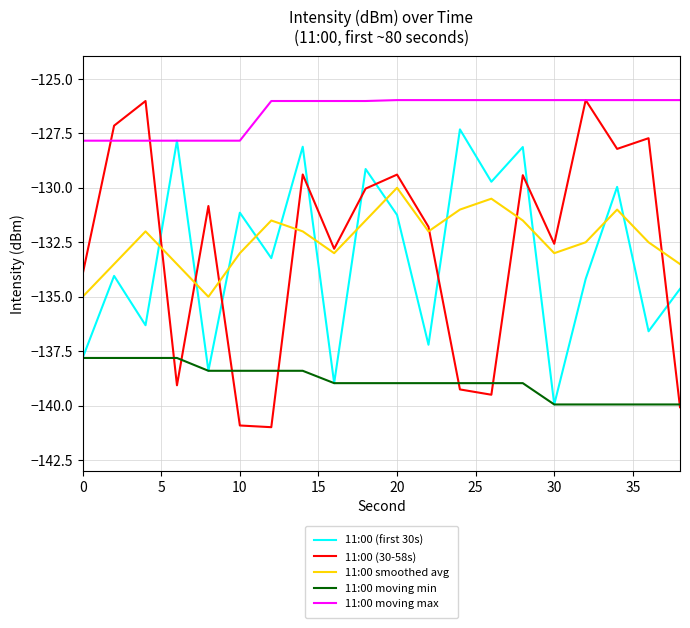

True or false: 11:00 smoothed avg and 11:00 moving min cross at least once.

False